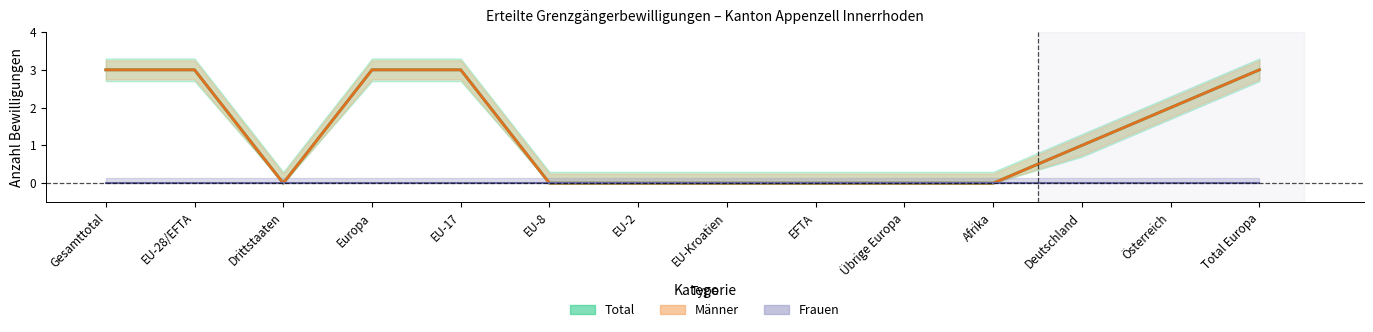

Where is the first local minimum for Total?

Drittstaaten